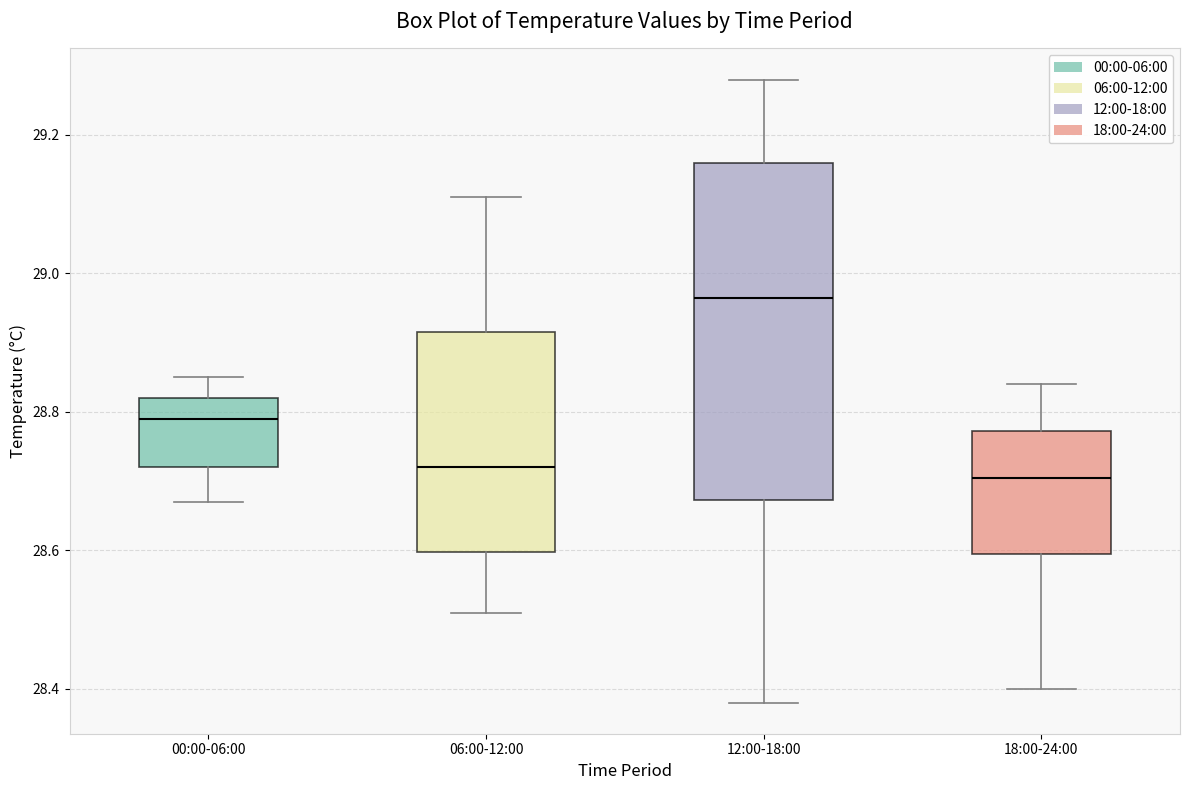

Where is the upper edge of the box for 18:00-24:00 on the y-axis? The values are not printed on the chart, so give them approximately, as read against the axis.

28.78